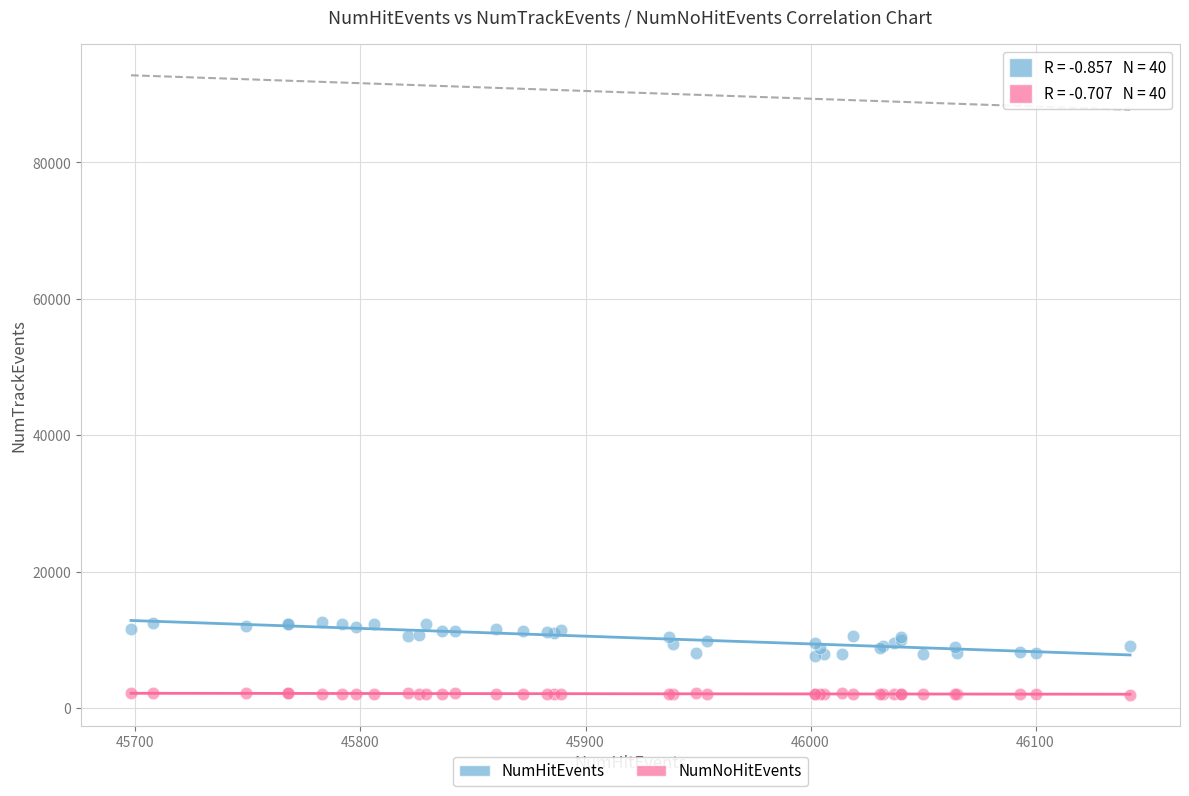

Which series contains the lowest Y value?

NumNoHitEvents